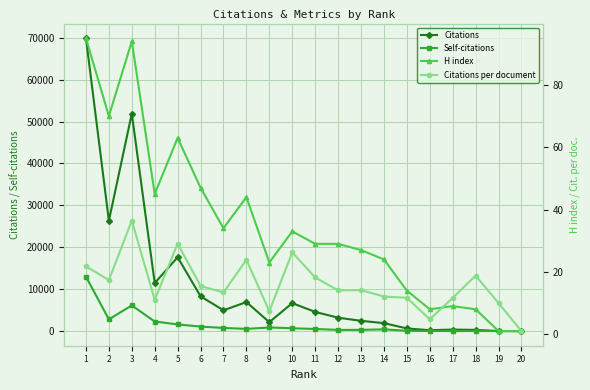

Where is the first local maximum for Self-citations?

3